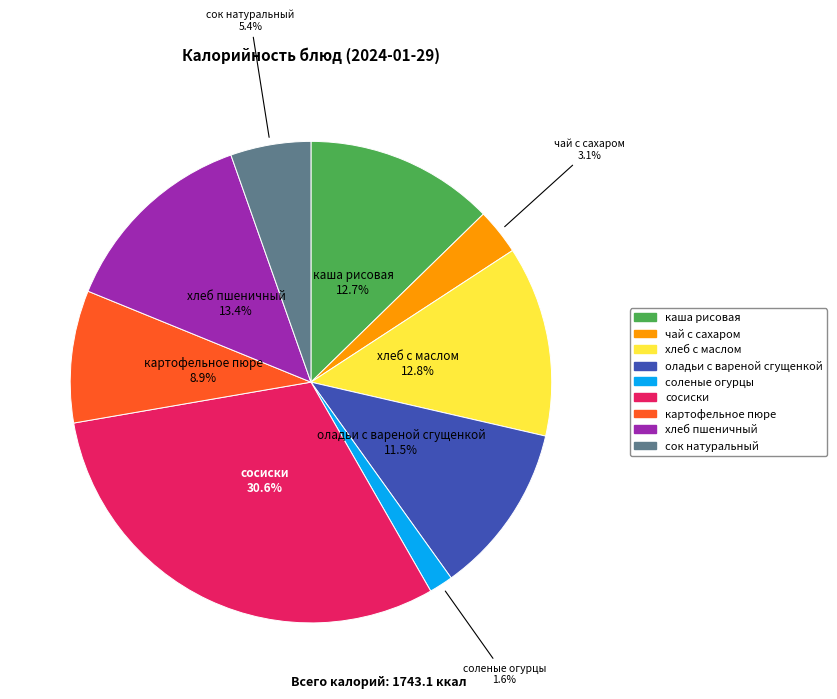

Is there any slice that represents more than half of the pie?

No